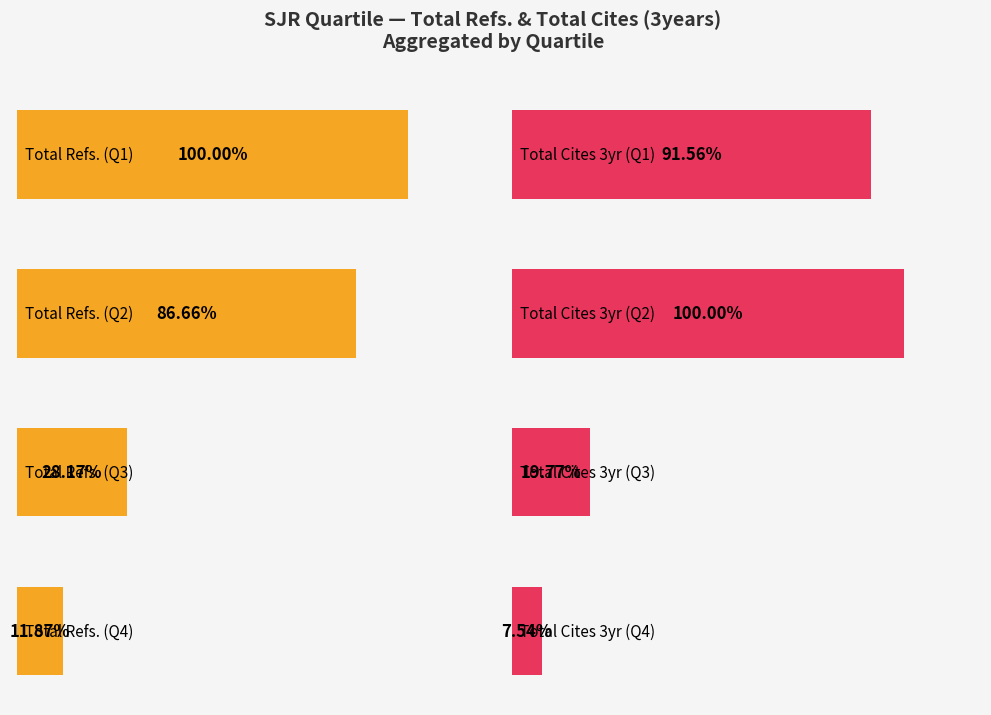

True or false: Total Cites (3years) has a value of 7805 at Q2.

True